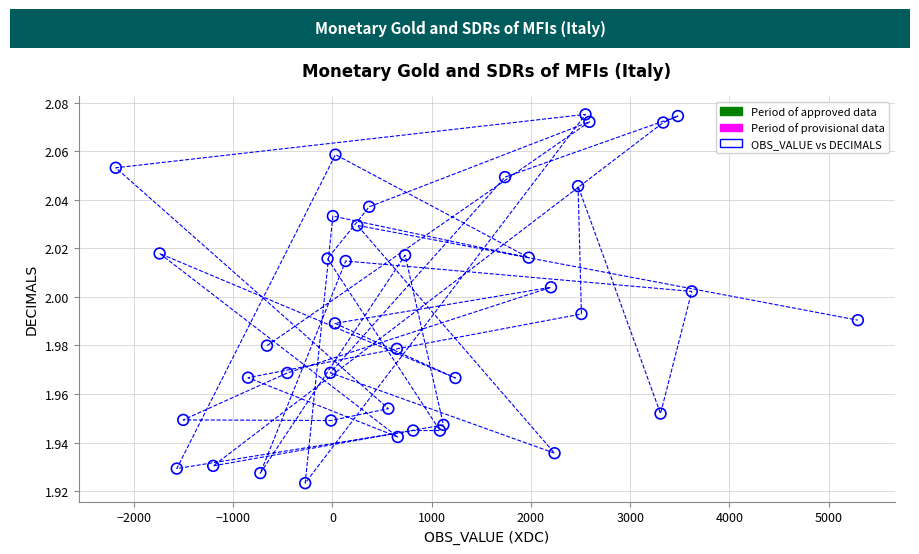

What is the range of X values (max minus min)?

7479.0